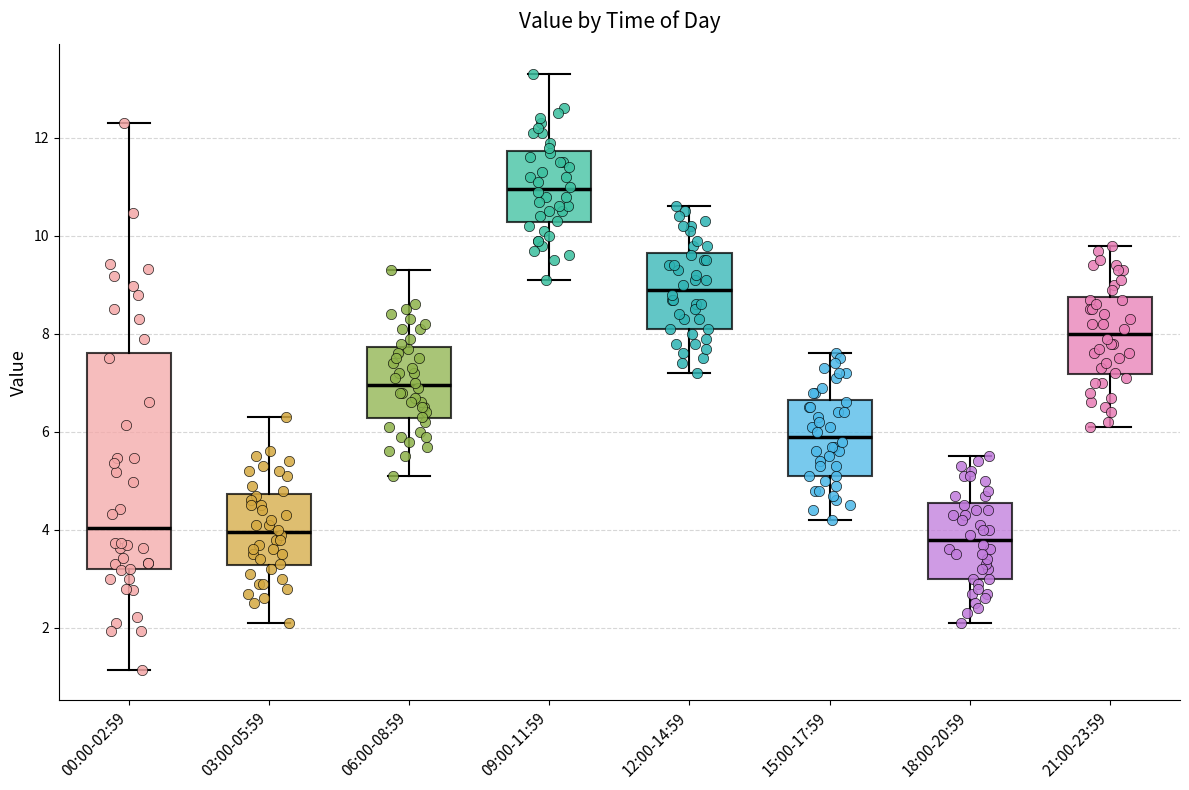

Reading left to right, transcribe this box plot: for each box, give where its median line is, the range the box spans, and where its two whiskers end, as read against the y-axis. The values are not printed on the chart, so give them approximately, as read against the axis.

00:00-02:59: median 4.0, box 3.2 to 7.6, whiskers 1.2 to 12.4
03:00-05:59: median 4.0, box 3.2 to 4.8, whiskers 2.2 to 6.4
06:00-08:59: median 7.0, box 6.2 to 7.8, whiskers 5.2 to 9.4
09:00-11:59: median 11.0, box 10.2 to 11.8, whiskers 9.2 to 13.4
12:00-14:59: median 9.0, box 8.2 to 9.6, whiskers 7.2 to 10.6
15:00-17:59: median 6.0, box 5.2 to 6.6, whiskers 4.2 to 7.6
18:00-20:59: median 3.8, box 3.0 to 4.6, whiskers 2.2 to 5.6
21:00-23:59: median 8.0, box 7.2 to 8.8, whiskers 6.2 to 9.8